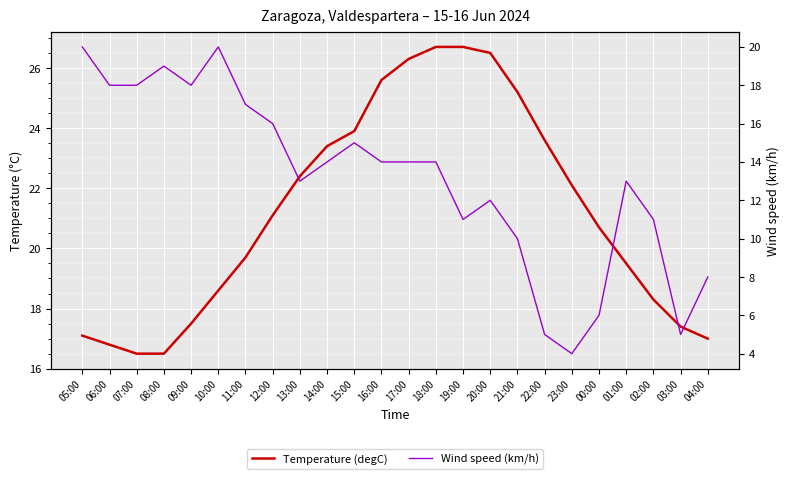

What is the value of the Wind speed (km/h) point at the 15th from the left?

11.0